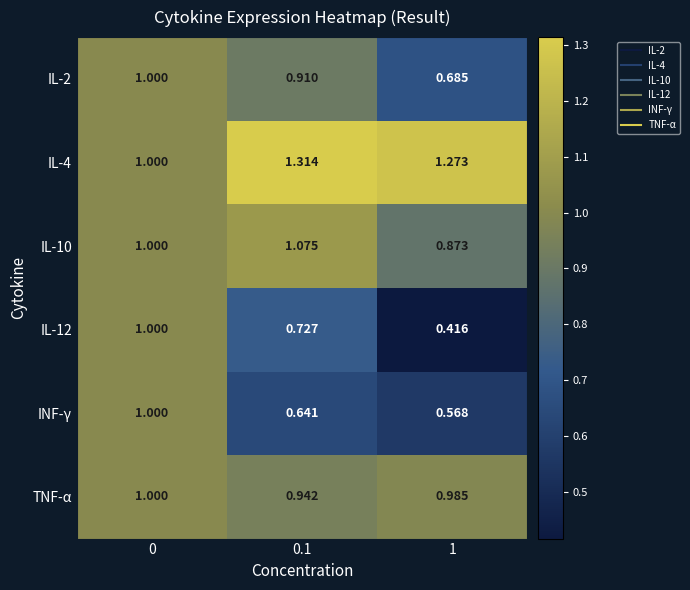

Is the value of IL-12 at 0.1 greater than the value of IL-4 at 1?

No